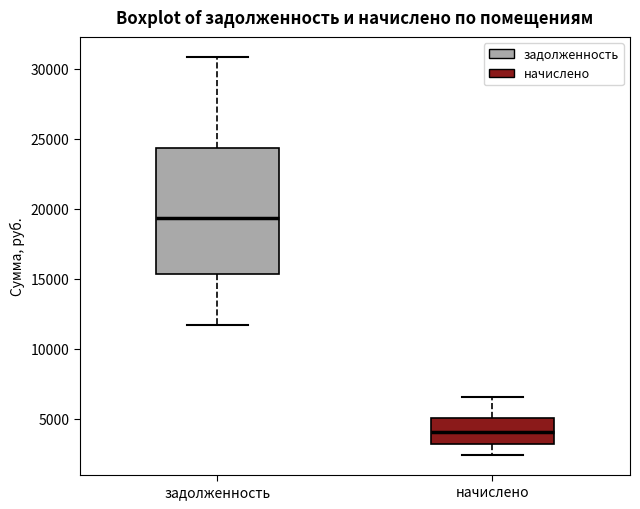

Reading left to right, read every box against the y-axis: the position of its median line, the range the box covers, and the ends of its whiskers. The values are not printed on the chart, so give them approximately, as read against the axis.

задолженность: median 19500, box 15500 to 24500, whiskers 11500 to 31000
начислено: median 4000, box 3000 to 5000, whiskers 2500 to 6500